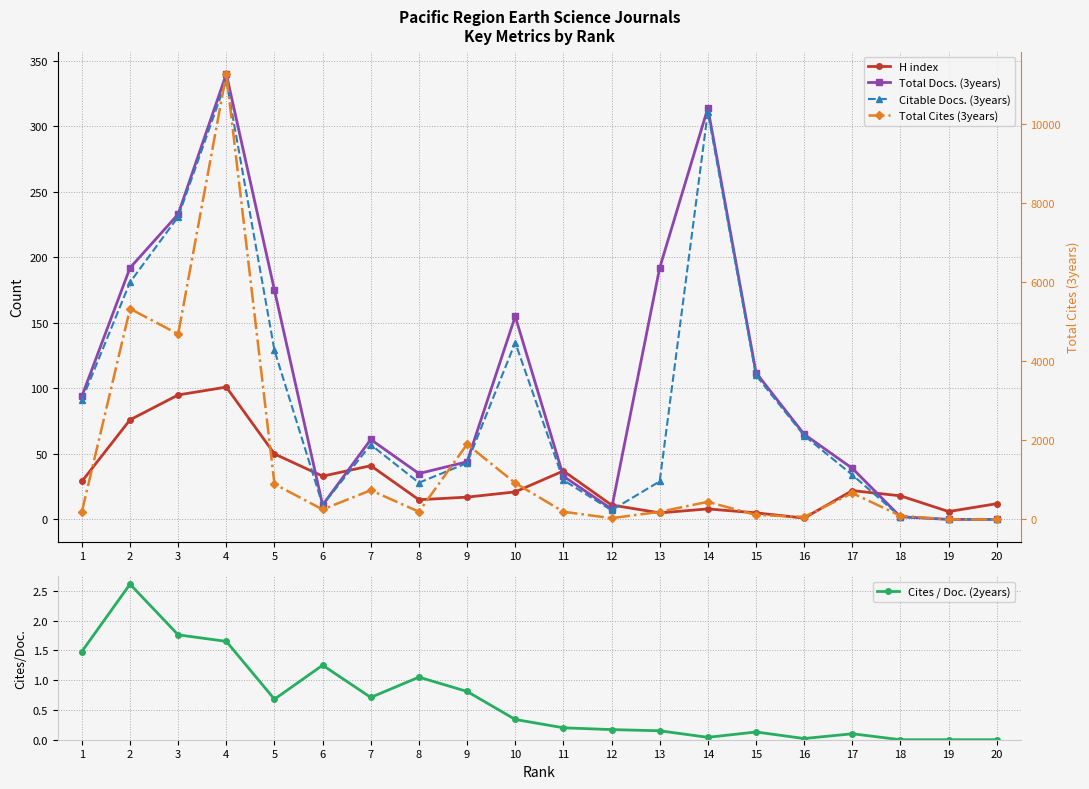

The value of H index at 14 is 3.8. True or false?

False